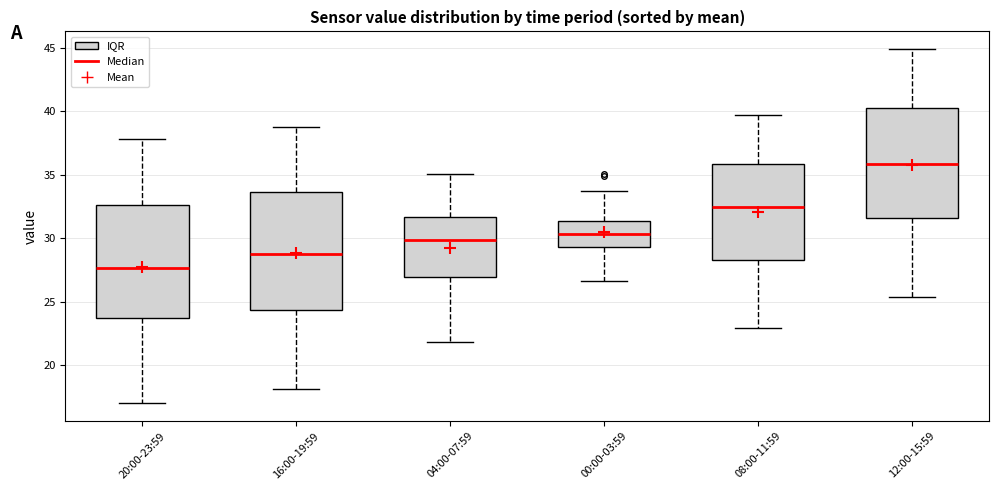

Reading left to right, read every box against the y-axis: the position of its median line, the range the box covers, and the ends of its whiskers. The values are not printed on the chart, so give them approximately, as read against the axis.

20:00-23:59: median 27.5, box 23.5 to 32.5, whiskers 17.0 to 38.0
16:00-19:59: median 29.0, box 24.5 to 33.5, whiskers 18.0 to 39.0
04:00-07:59: median 30.0, box 27.0 to 31.5, whiskers 22.0 to 35.0
00:00-03:59: median 30.5, box 29.5 to 31.5, whiskers 26.5 to 34.0
08:00-11:59: median 32.5, box 28.5 to 36.0, whiskers 23.0 to 39.5
12:00-15:59: median 36.0, box 31.5 to 40.5, whiskers 25.5 to 45.0